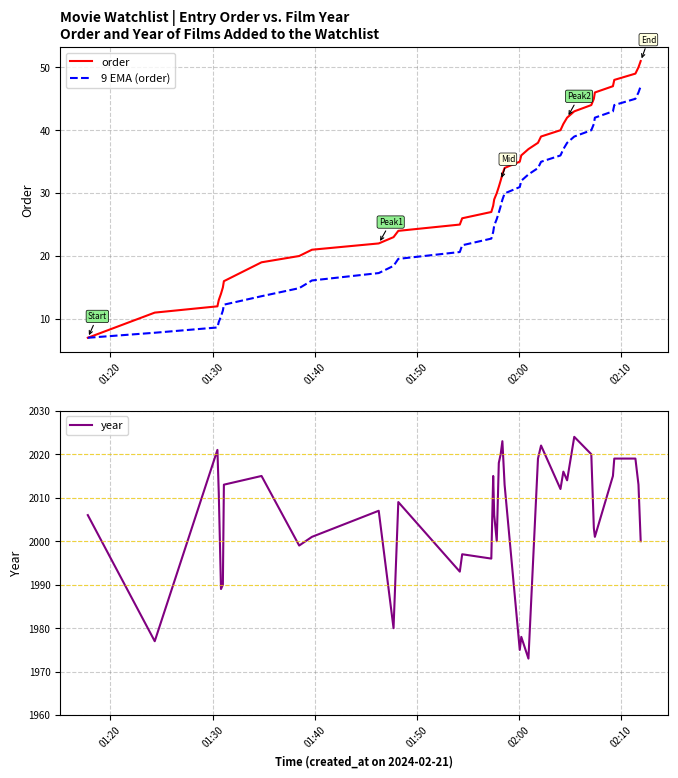

At how many categories does at least one series exceed 1466?

40